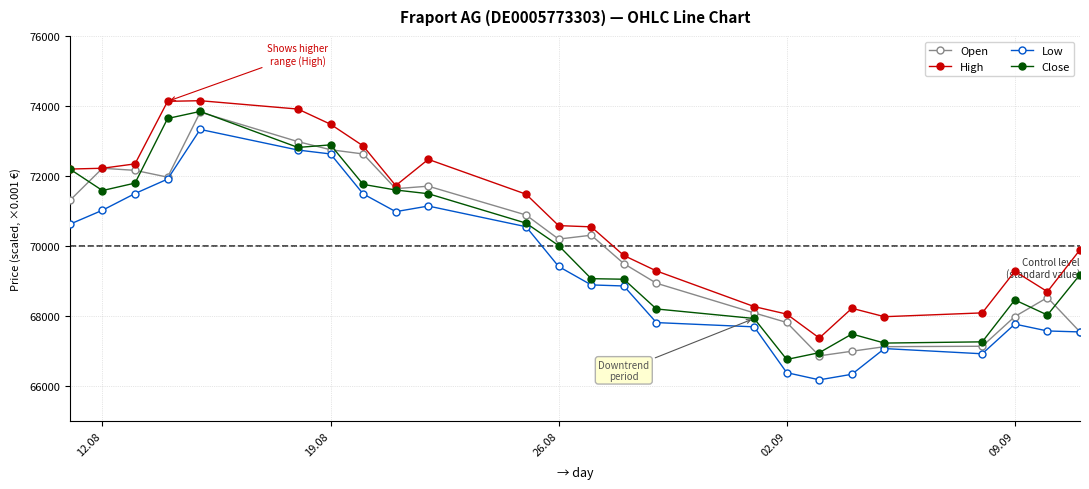

What is the highest value of the High series?

74151